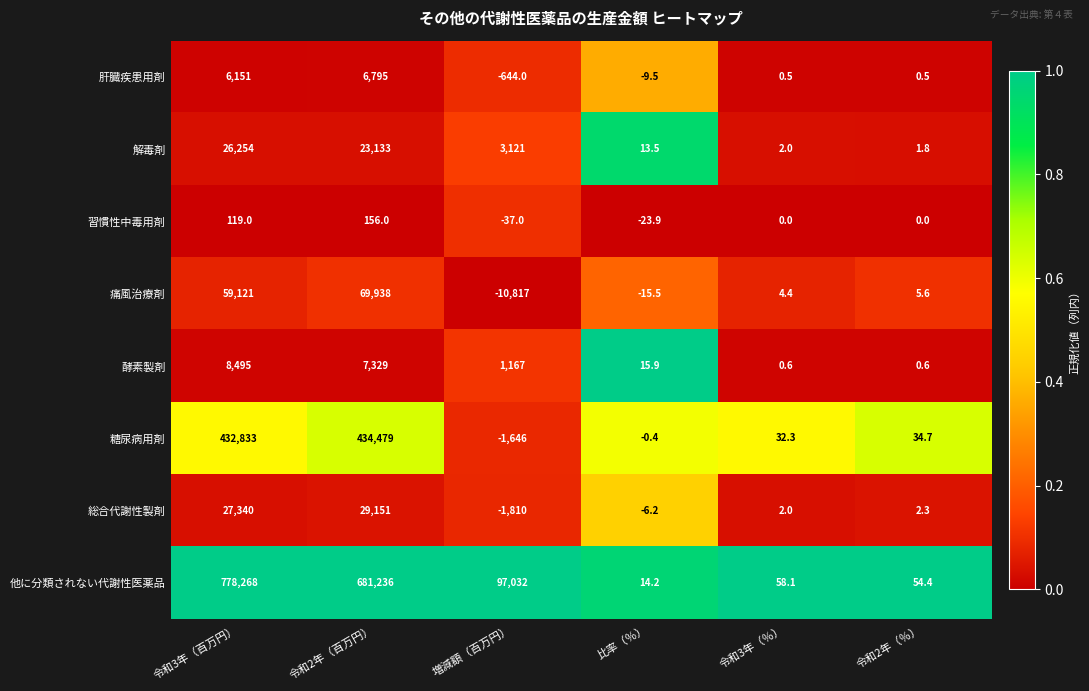

What is the lowest value of the 習慣性中毒用剤 series?

-37.0